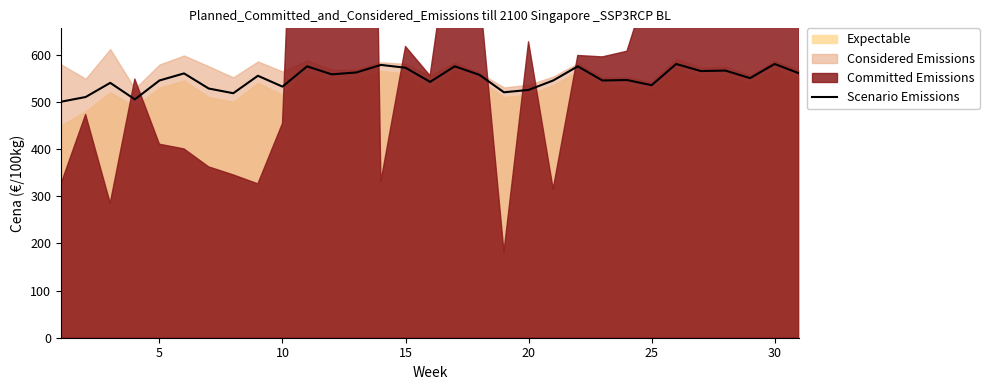

What is the maximum value for Scenario Emissions?

580